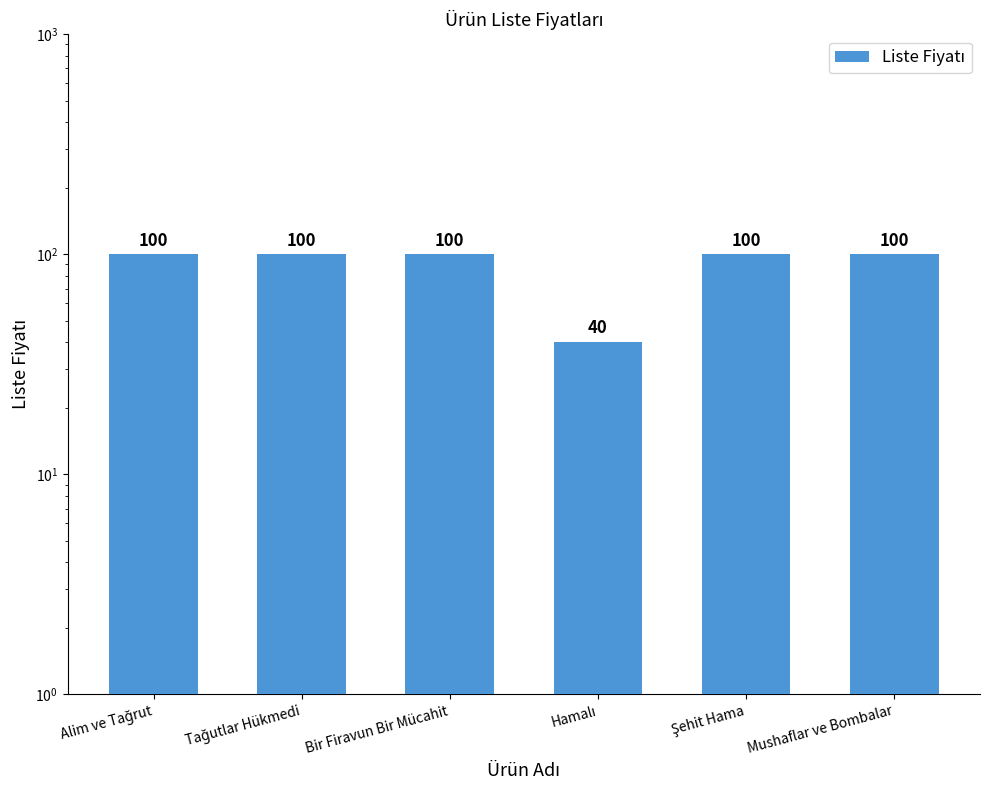

Reading right to left, transcribe all the data shown in this chart.

100	100	40	100	100	100